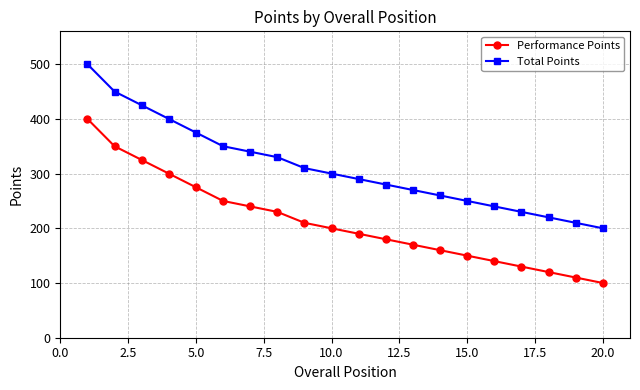

True or false: Performance Points and Total Points cross at least once.

False